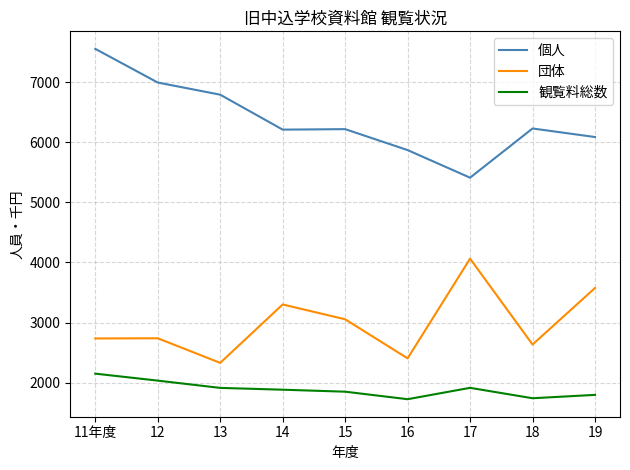

At 15, list the series in order from smallest to largest.

観覧料総数, 団体, 個人